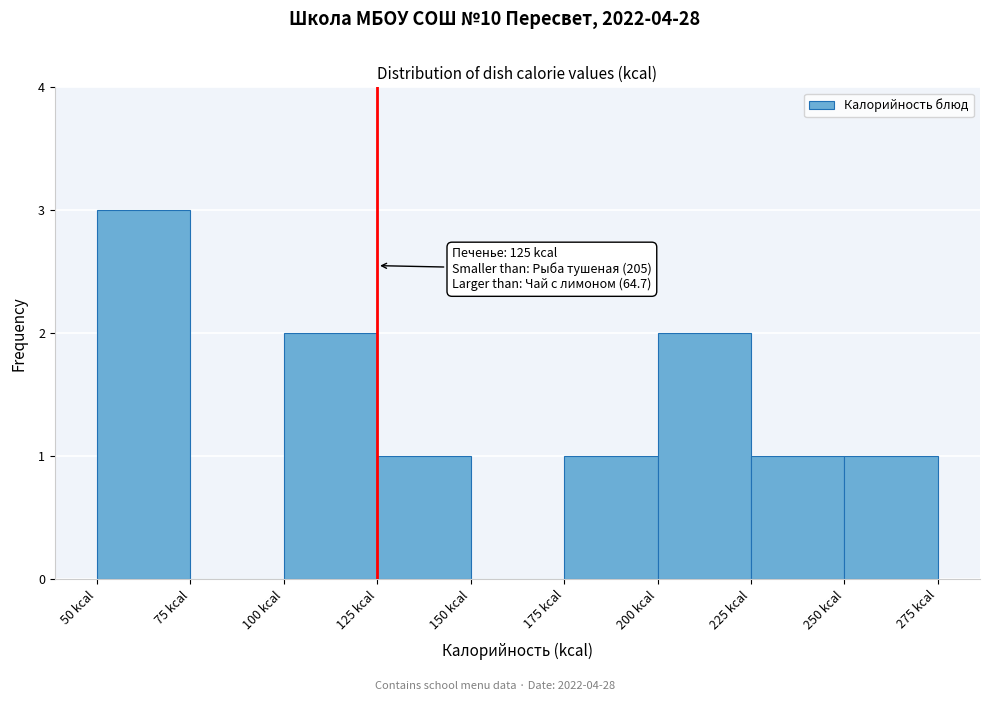

Which range on the x-axis has the tallest bar?

50 to 75